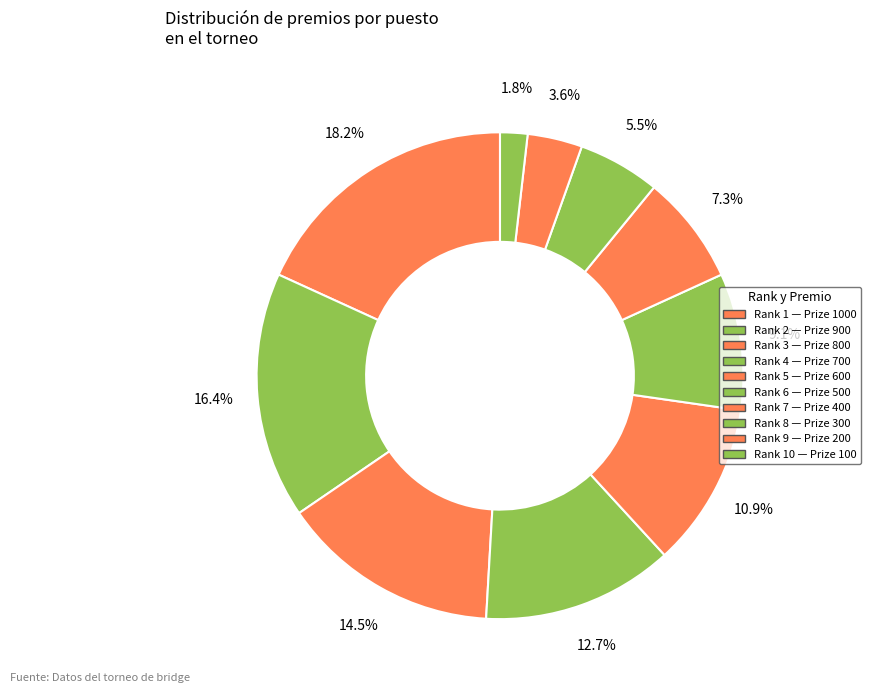

How many segments does this pie chart have?

10